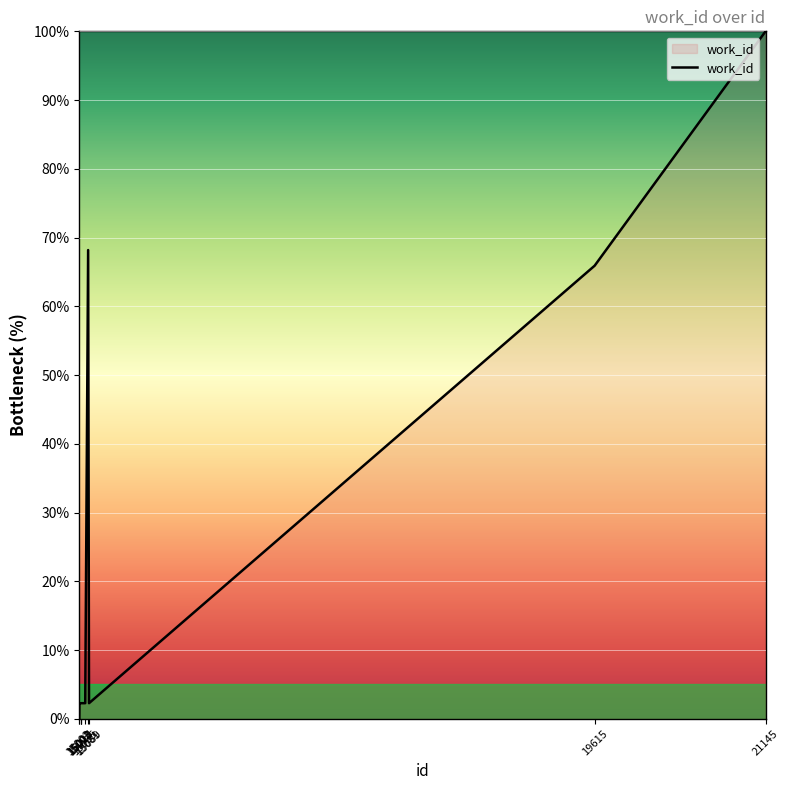

What is the difference between the maximum and minimum values?

100.0